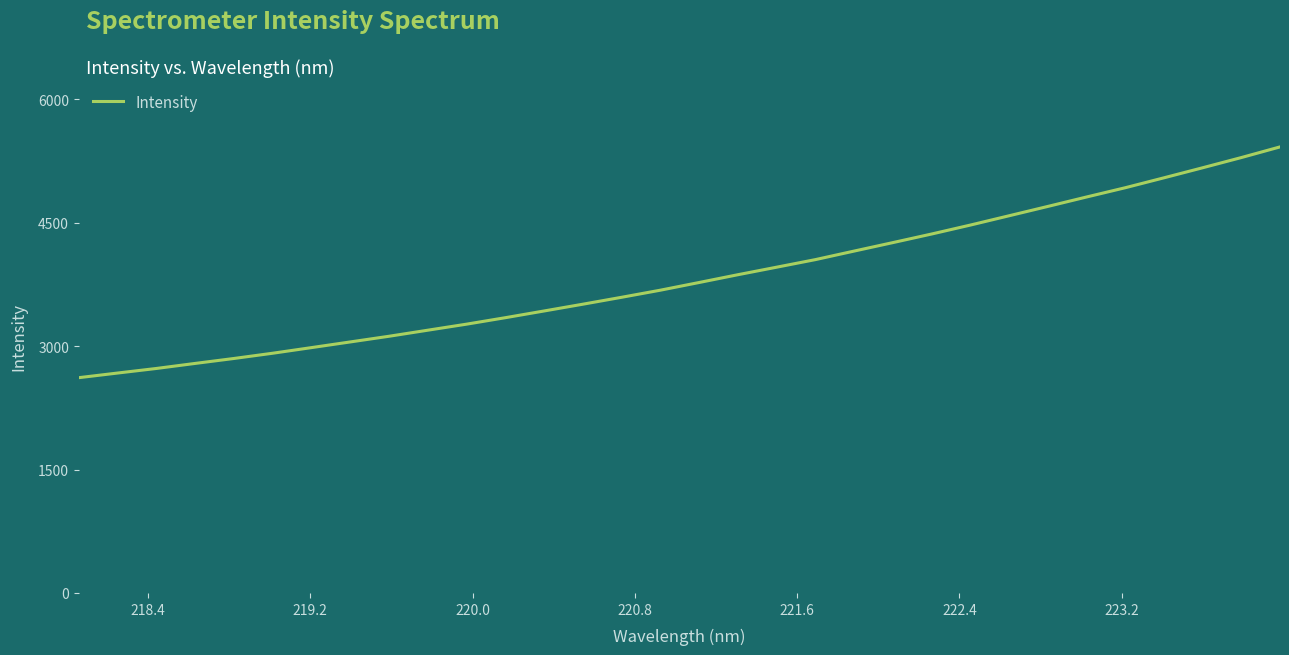

What is the minimum value shown in the chart?

2616.5